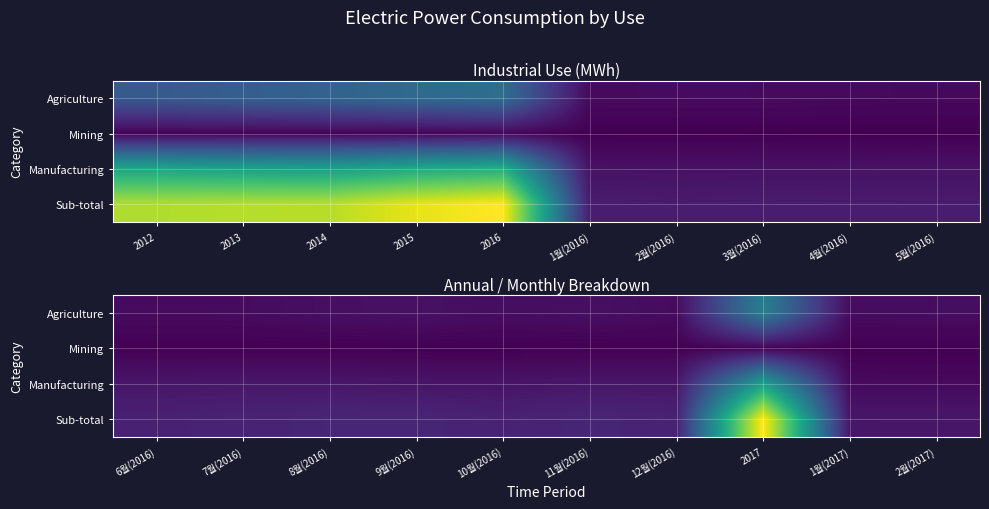

What is the difference between the Sub-total values at 11월(2016) and 2017?

122297